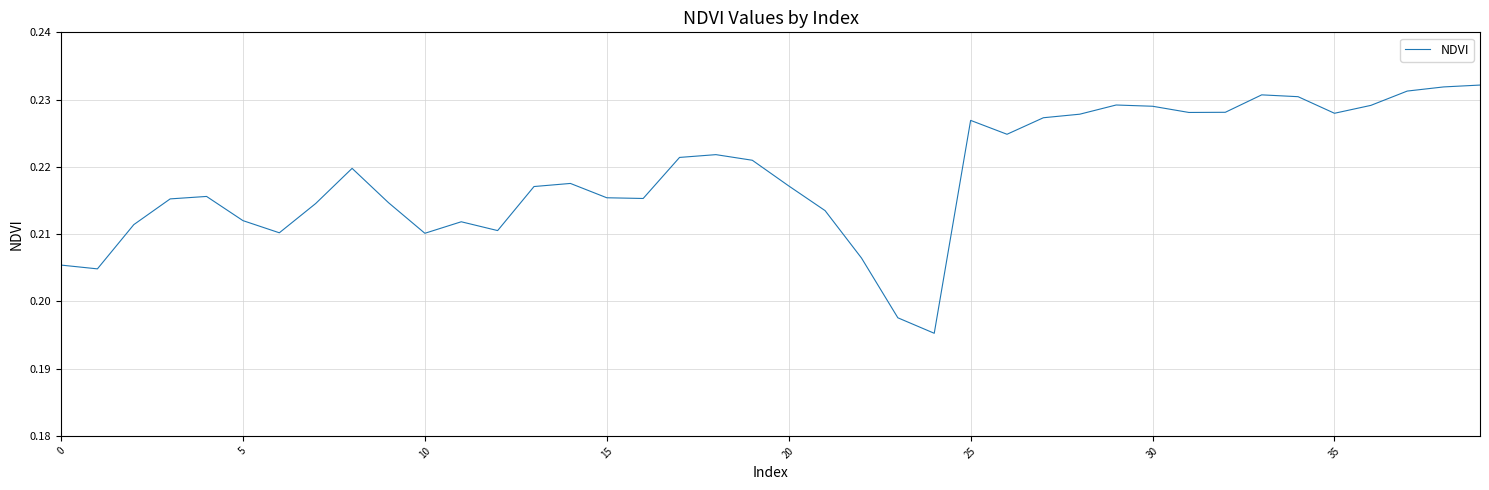

Does the chart display data point markers on the line(s)?

No